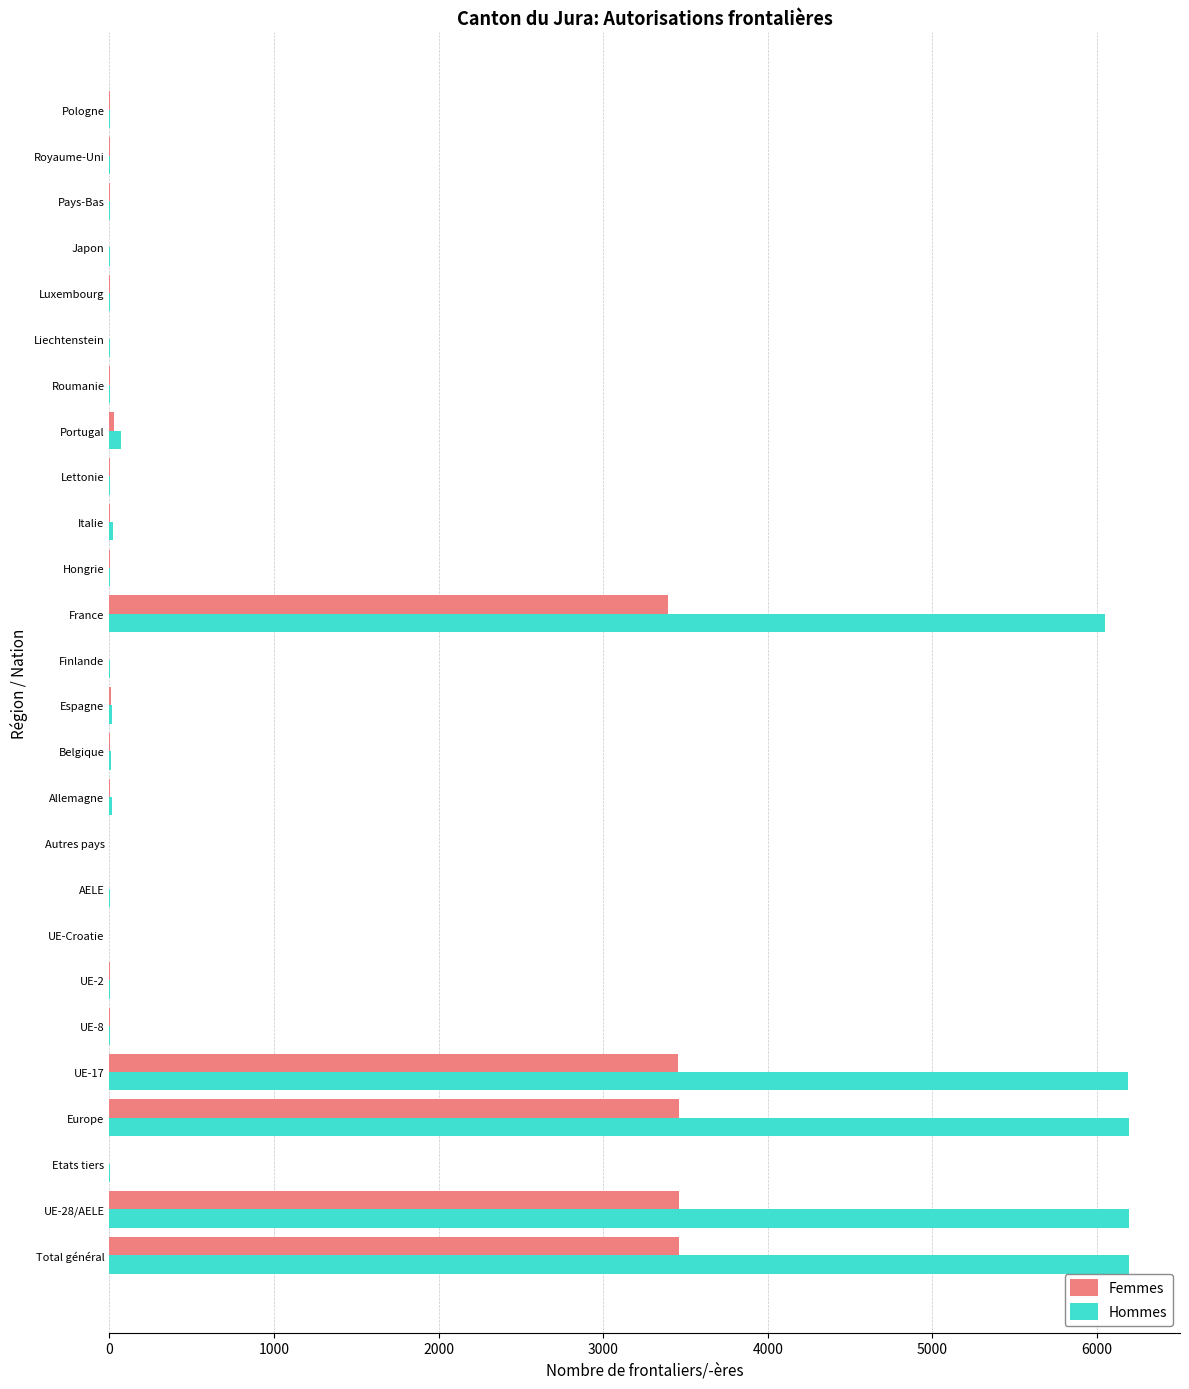

What is the sum of all Hommes values?

30968